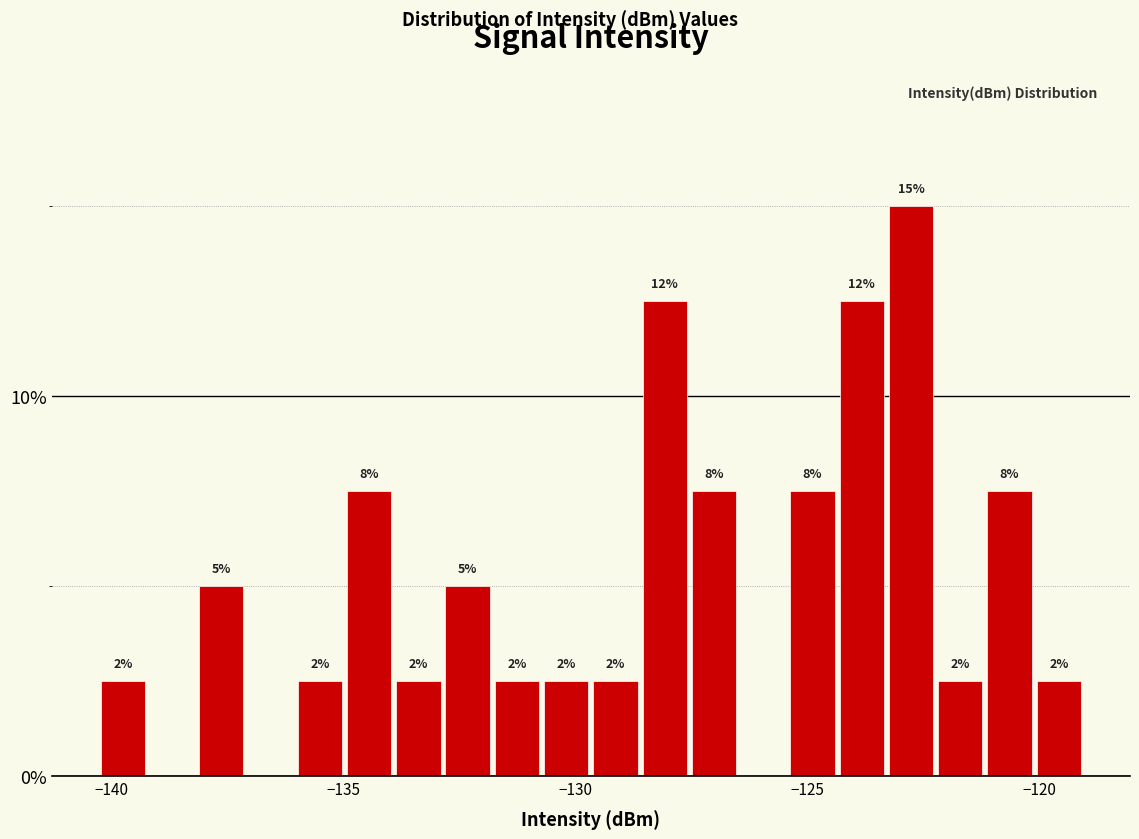

Read against the x-axis, roughly where is the centre of the tallest bar?

-123.0